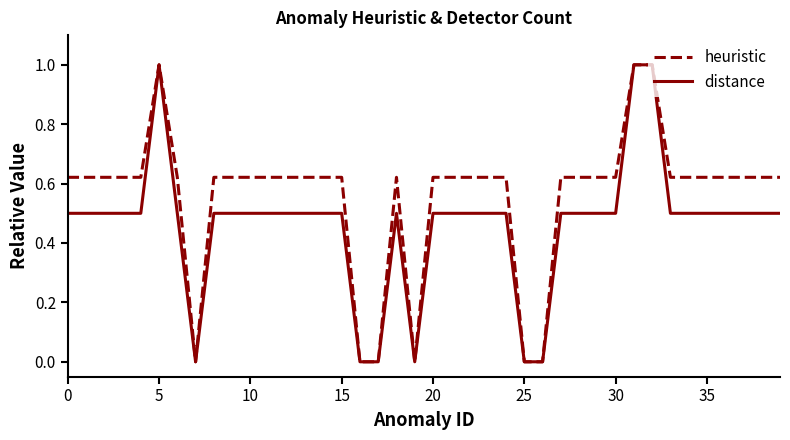

Which series has the largest total across all categories?

heuristic